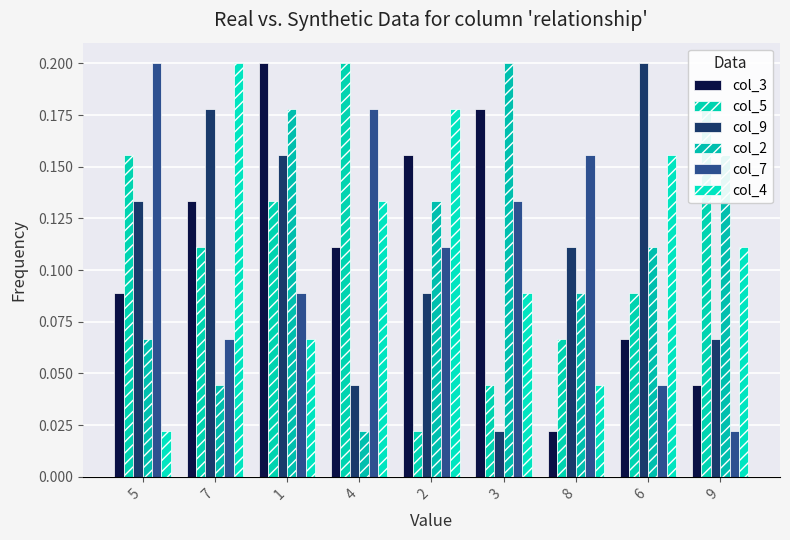

What is the total value across all series at 4?

0.7